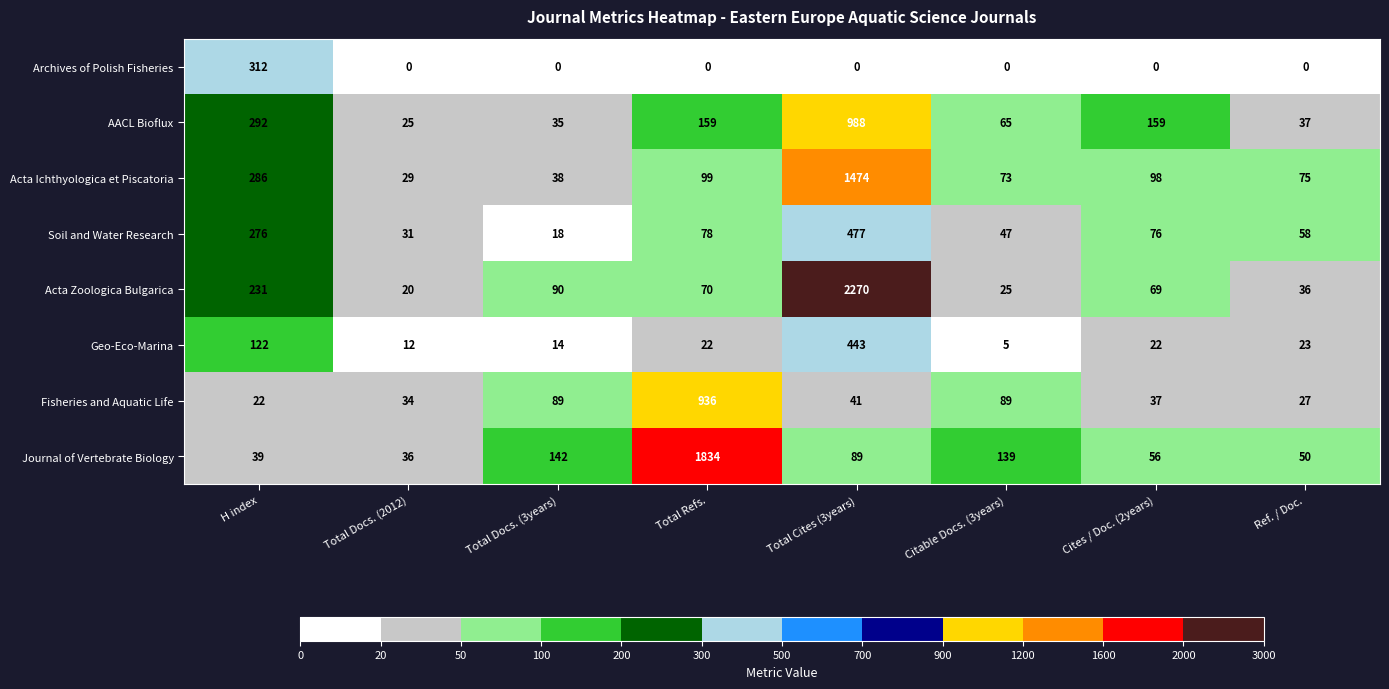

Which series changed the most between Total Docs. (2012) and Total Docs. (3years)?

Journal of Vertebrate Biology